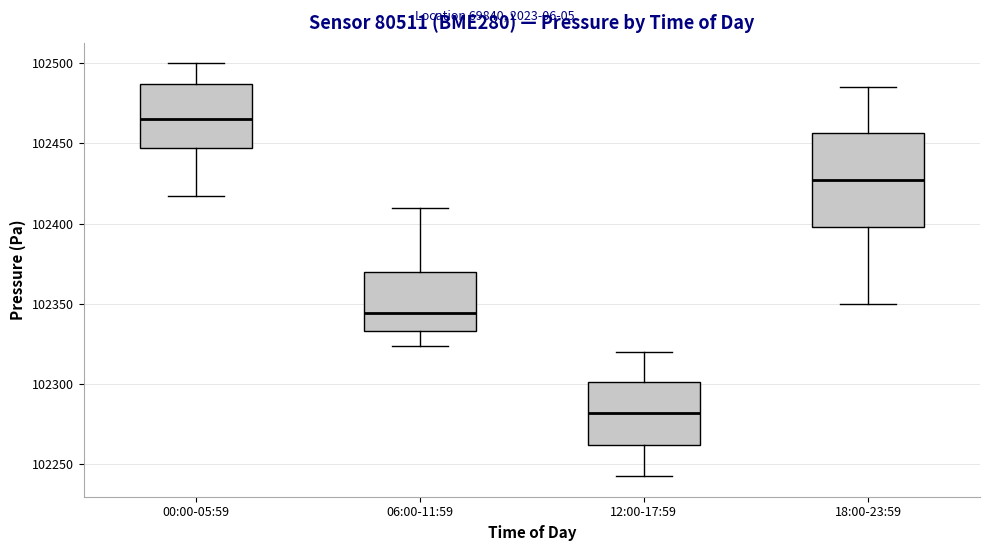

Which box is the tallest, from its lower edge to its upper edge?

18:00-23:59